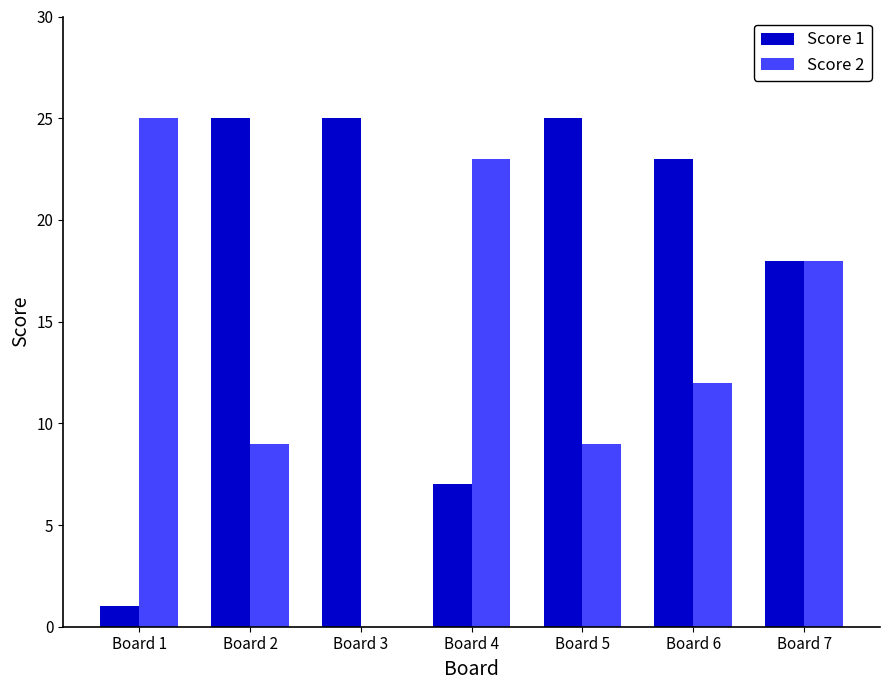

What is the total value across all series at Board 6?

35